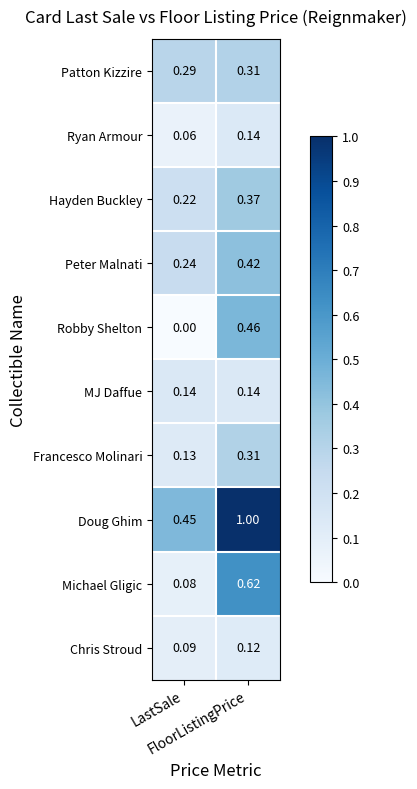

Which series has the largest range (max minus min)?

Doug Ghim